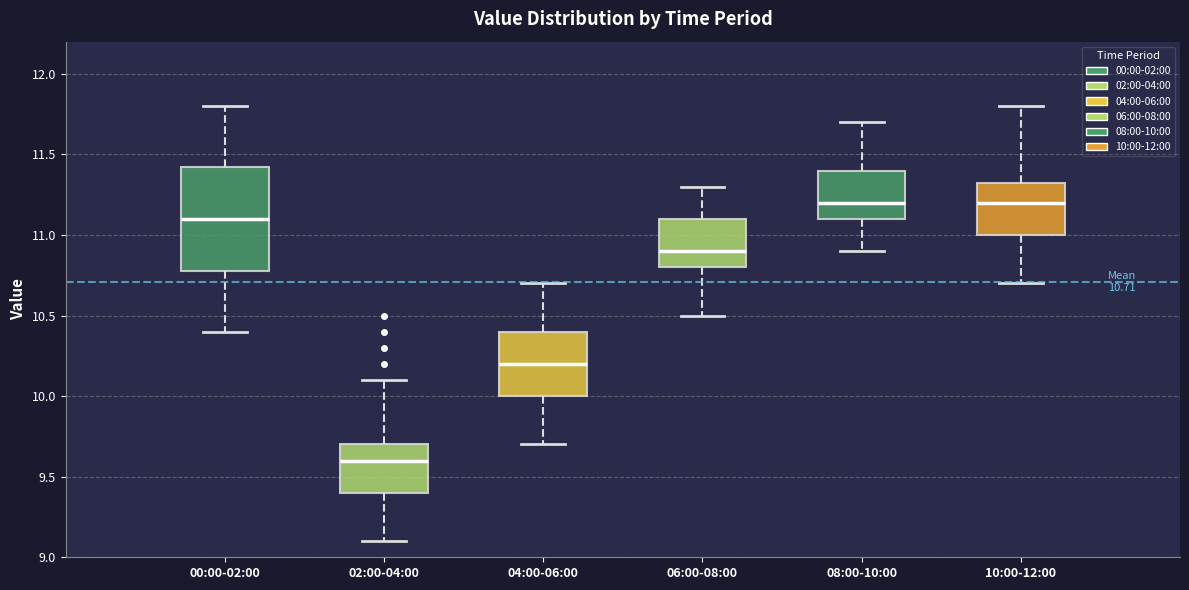

Which box has the lowest median line?

02:00-04:00